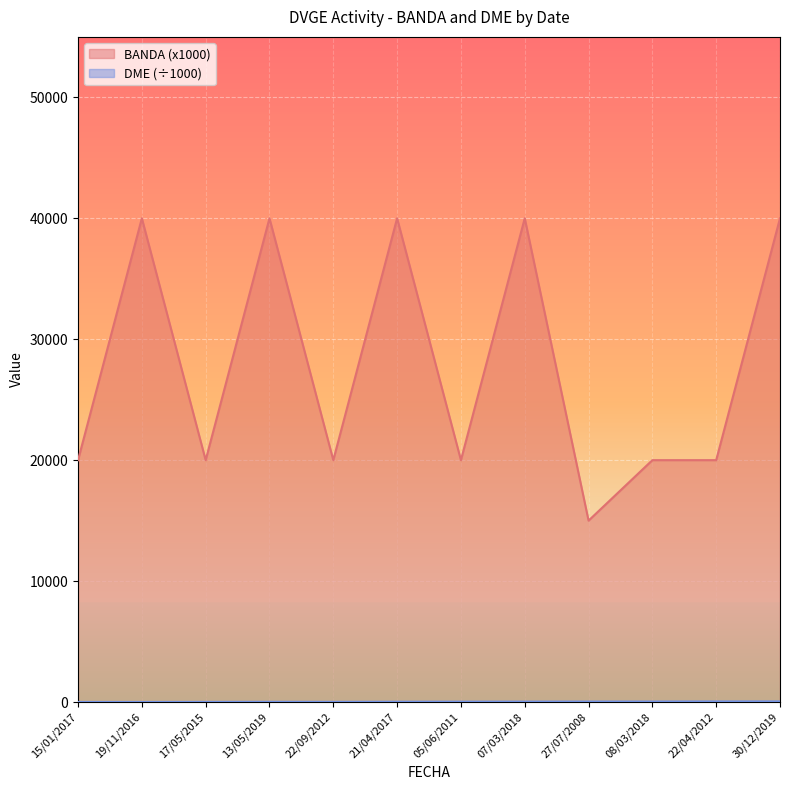

At which category does DME_numeric reach its first local valley?

19/11/2016